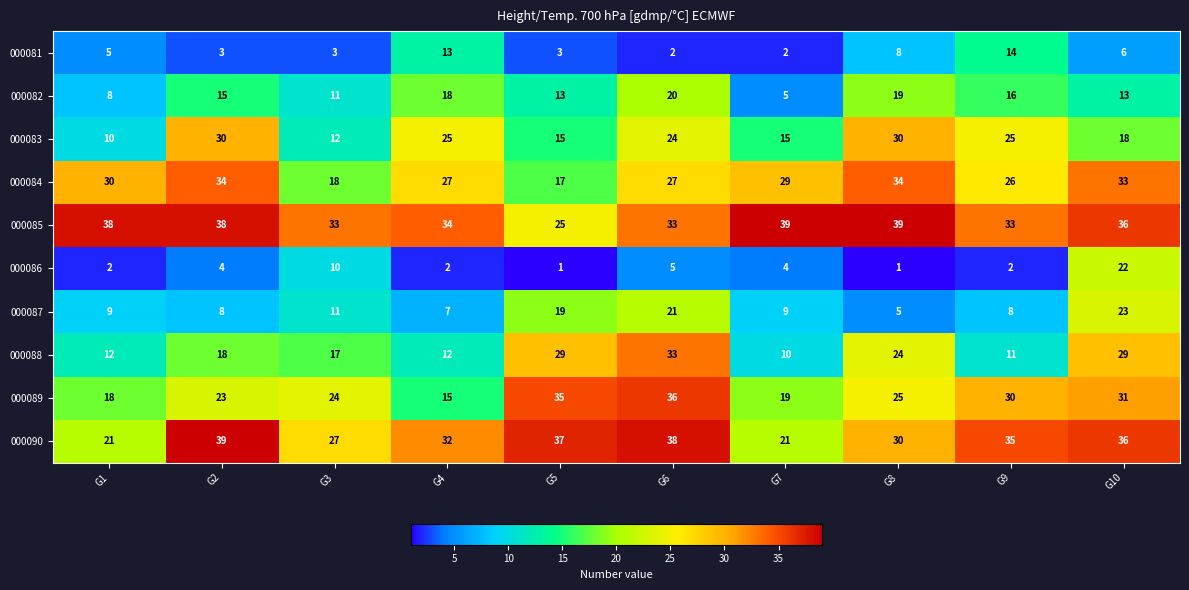

At how many categories does at least one series exceed 11?

10